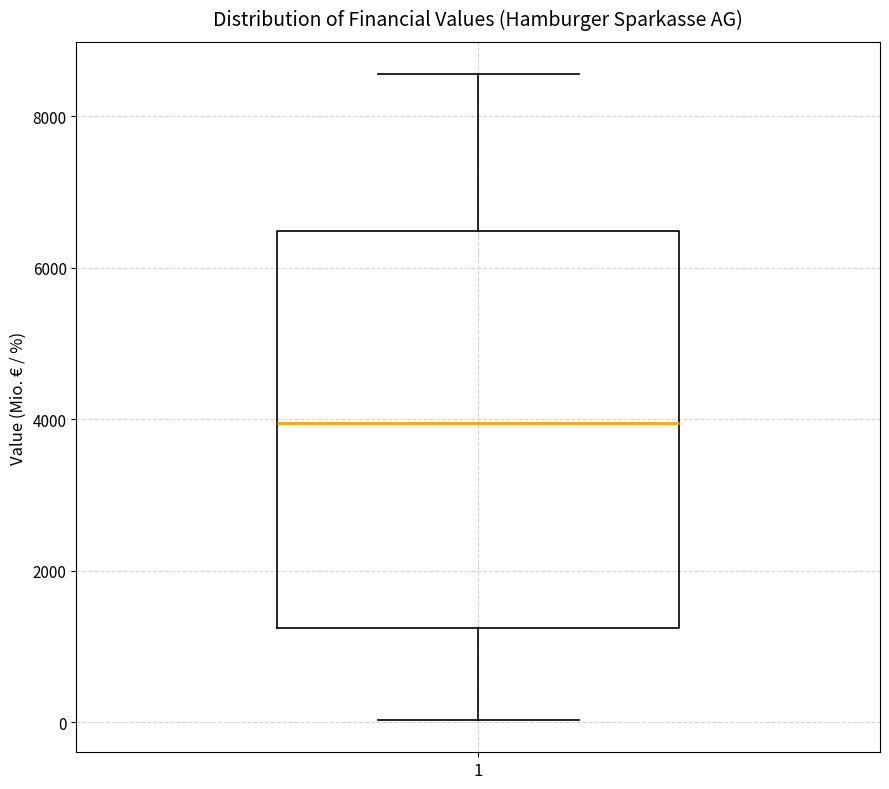

Where does the upper whisker of the box at x = 1 end on the y-axis? The values are not printed on the chart, so give them approximately, as read against the axis.

8600